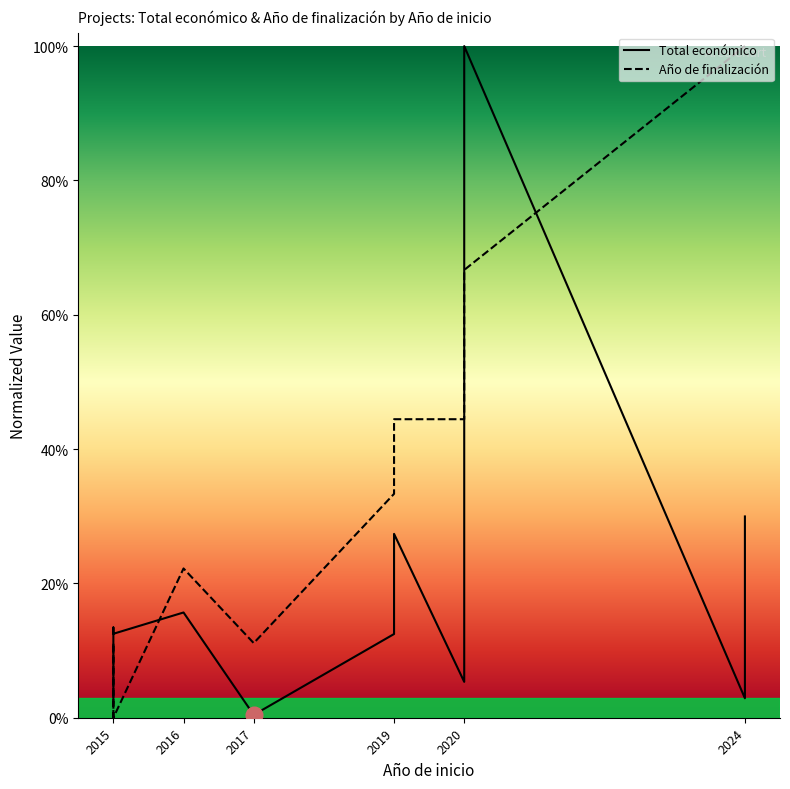

At 2024, list the series in order from largest to smallest.

Año de finalización, Total económico